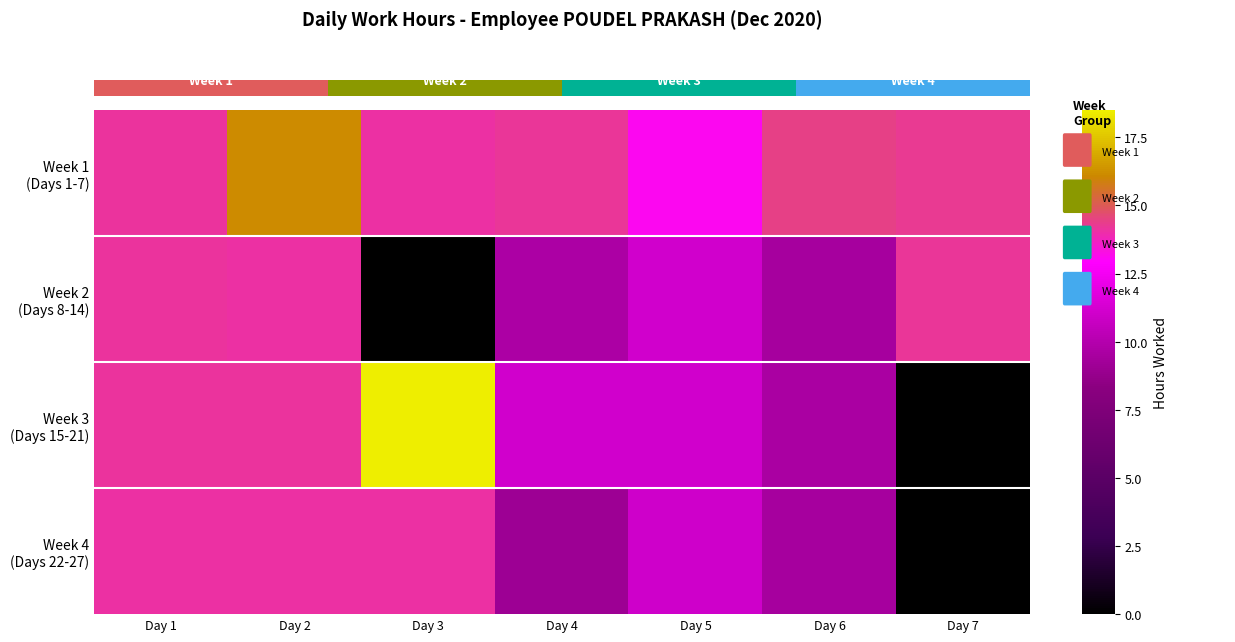

Between Day 2 and Day 6, which series saw the biggest shift?

Week 2 (Days 8-14)